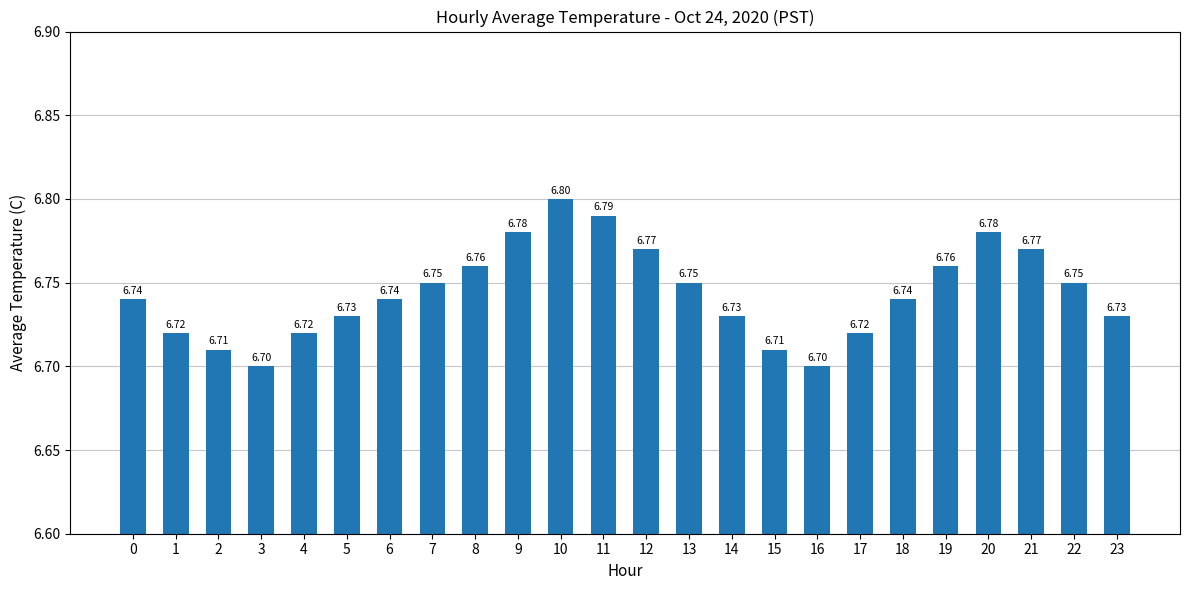

Approximately how many times larger is the value at 1 compared to 5?

1.0